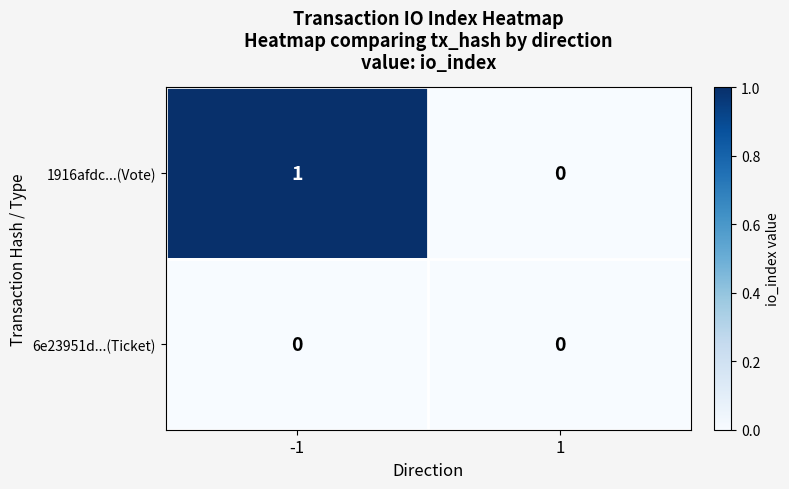

What is the greatest value displayed?

1